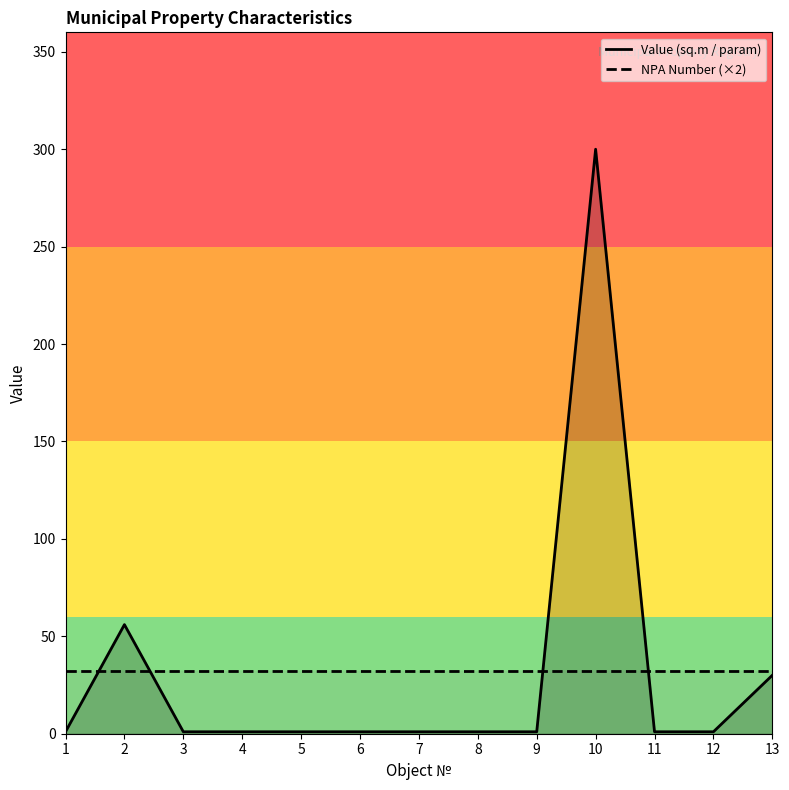

Reading right to left, transcribe all the data shown in this chart.

Value (sq.m / param): 13=30	12=1	11=1	10=300	9=1	8=1	7=1	6=1	5=1	4=1	3=1	2=56	1=1
NPA Number (×2): 13=32	12=32	11=32	10=32	9=32	8=32	7=32	6=32	5=32	4=32	3=32	2=32	1=32